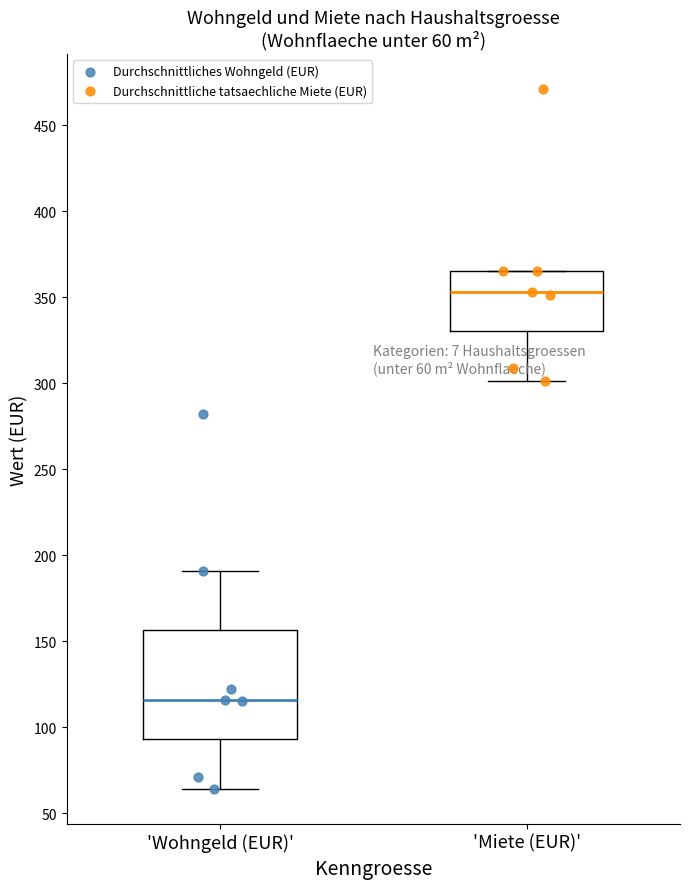

Which box's median line is the lowest?

'Wohngeld (EUR)'